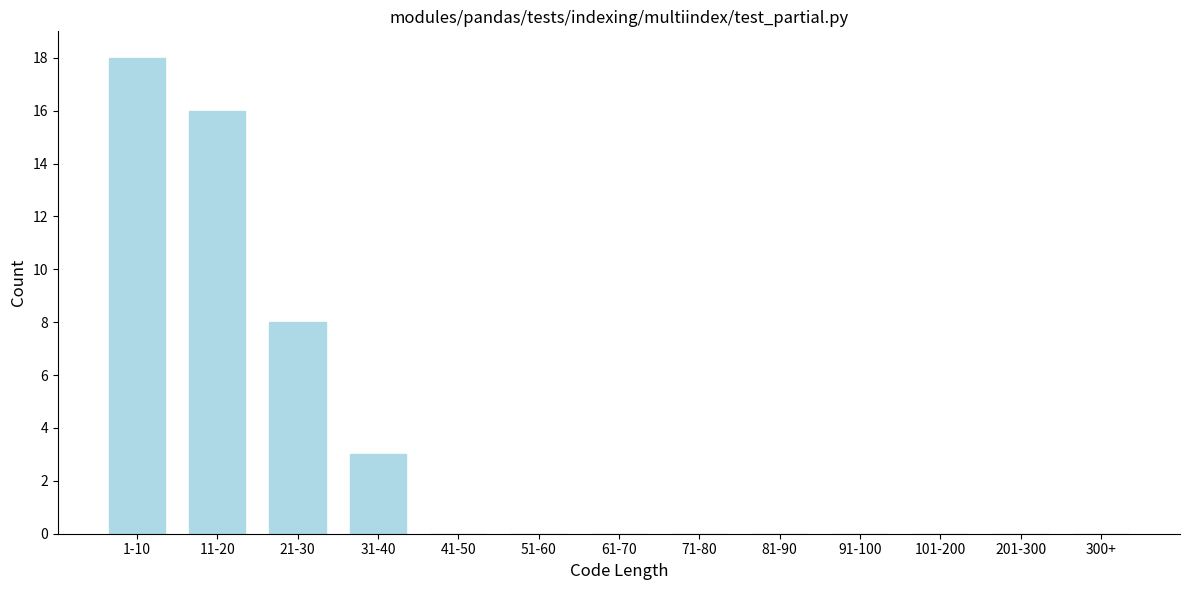

Reading left to right, what are all the values shown in this chart?

1-10=18	11-20=16	21-30=8	31-40=3	41-50=0	51-60=0	61-70=0	71-80=0	81-90=0	91-100=0	101-200=0	201-300=0	300+=0